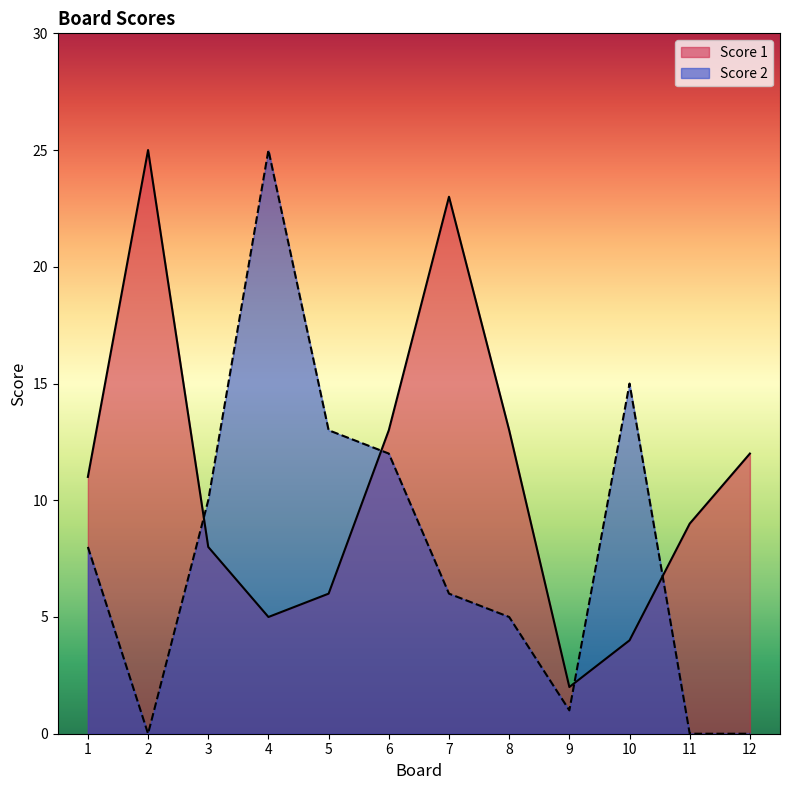

What is the value of the Score 1 point at the 10th from the left?

4